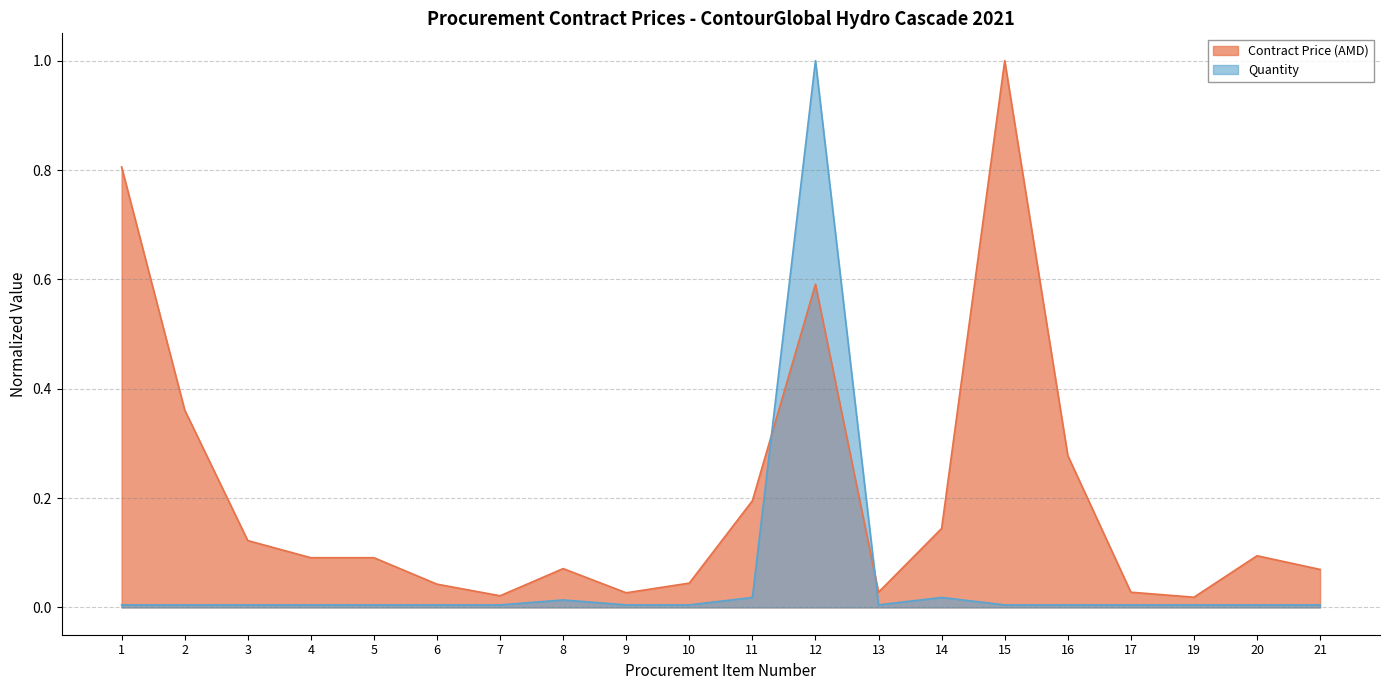

Where is Quantity nearest to the value 0?

1